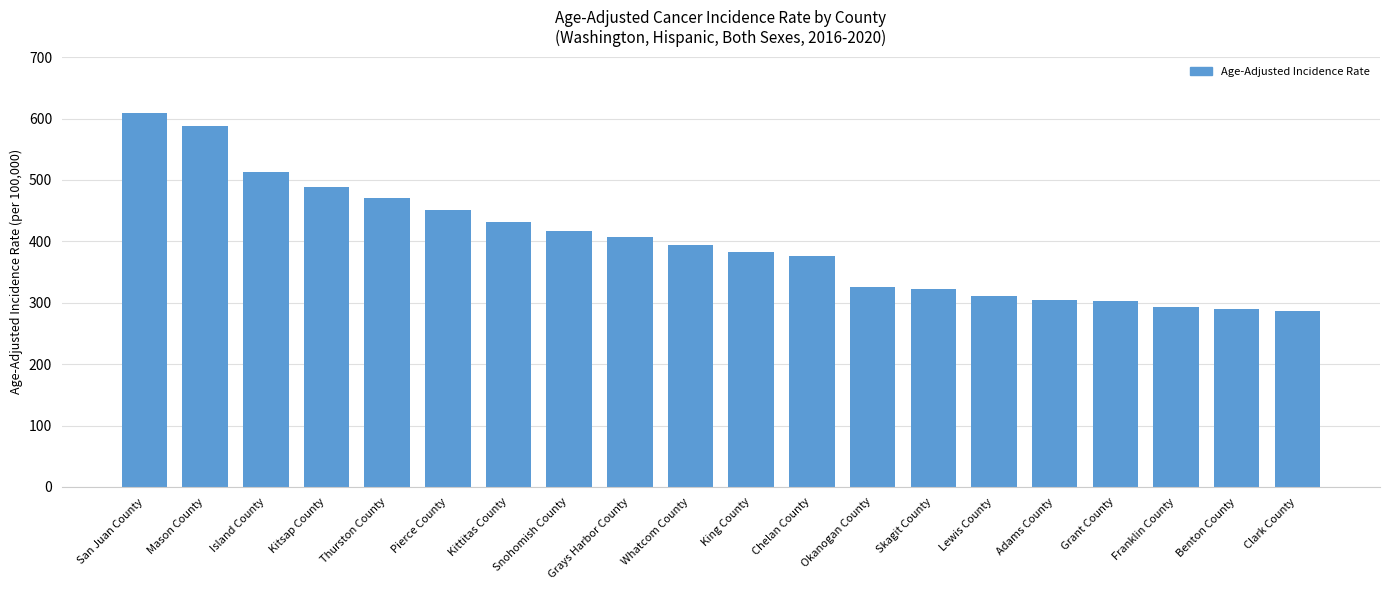

What is the change in value from Adams County to Benton County?

-15.8